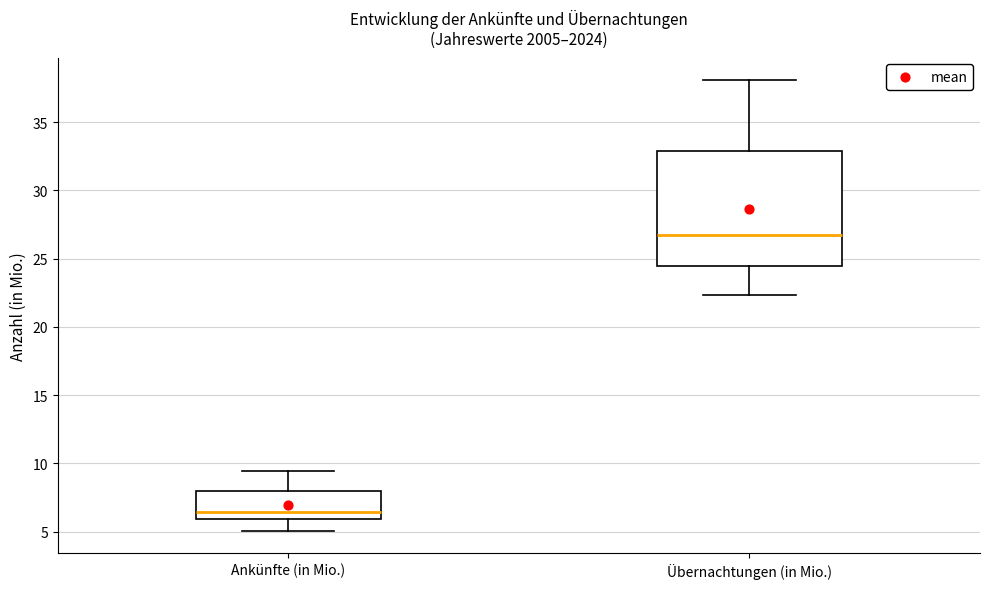

Where is the upper edge of the box for Übernachtungen (in Mio.) on the y-axis? The values are not printed on the chart, so give them approximately, as read against the axis.

33.0